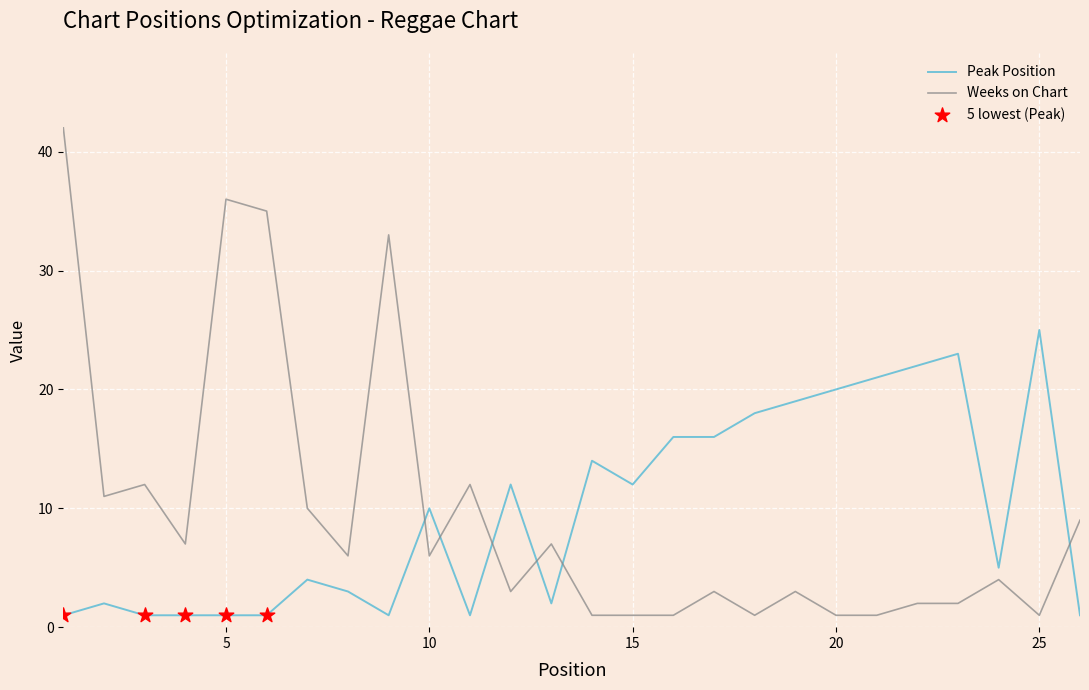

What is the difference between the maximum and minimum values in the Peak Position series?

24